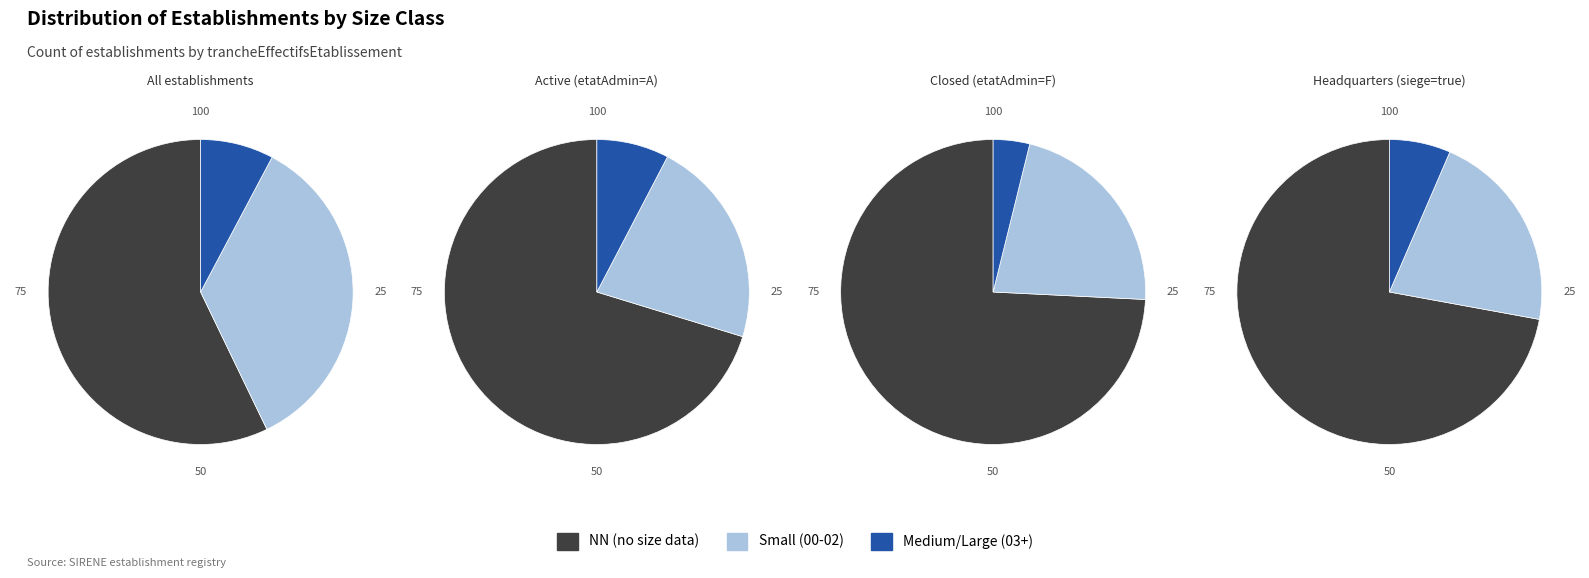

The 21 slice represents 1% of the pie. True or false?

False